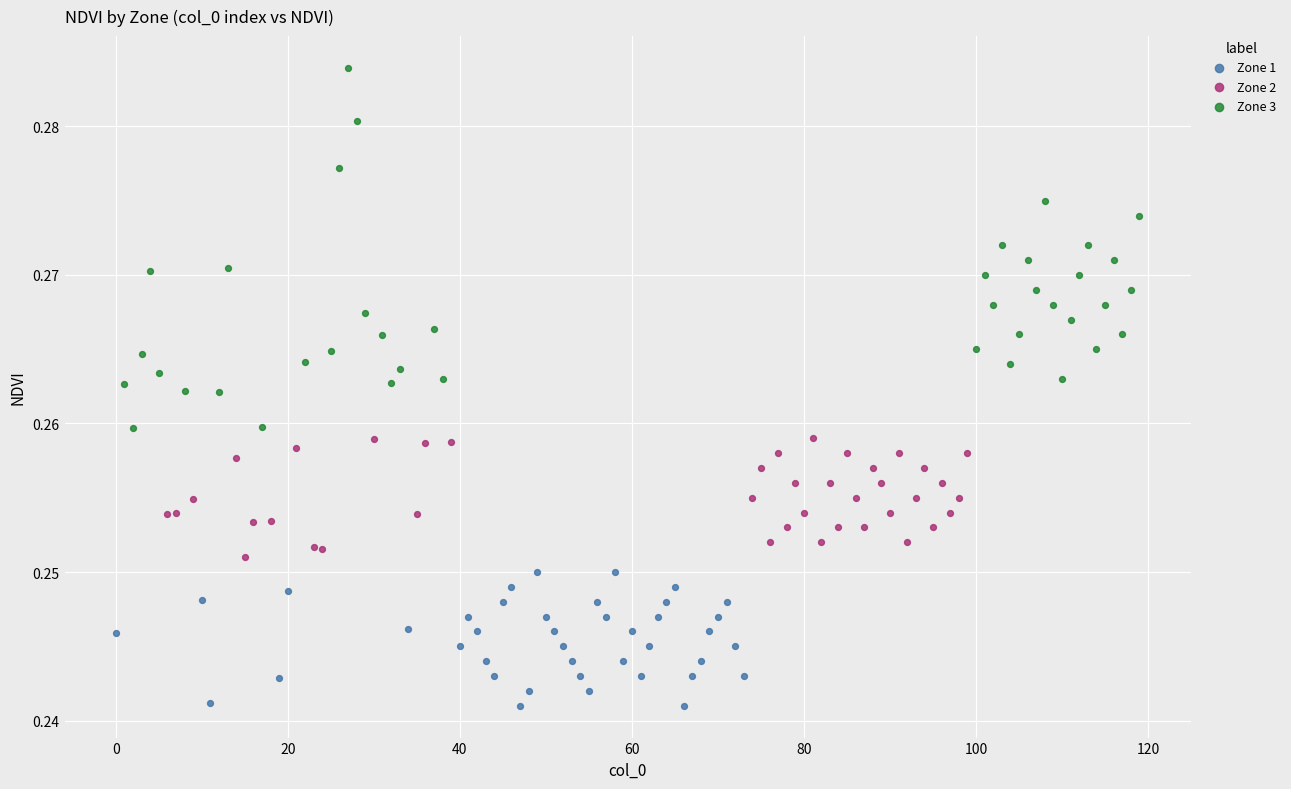

Which series reaches the minimum Y coordinate?

Zone 1